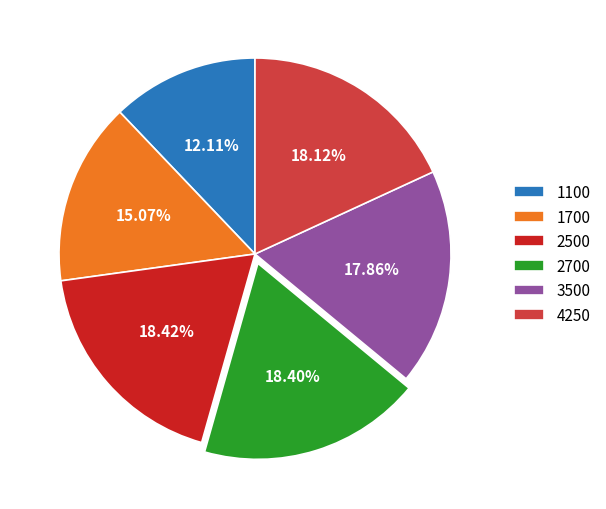

To the nearest percent, what portion does 3500 represent?

18%